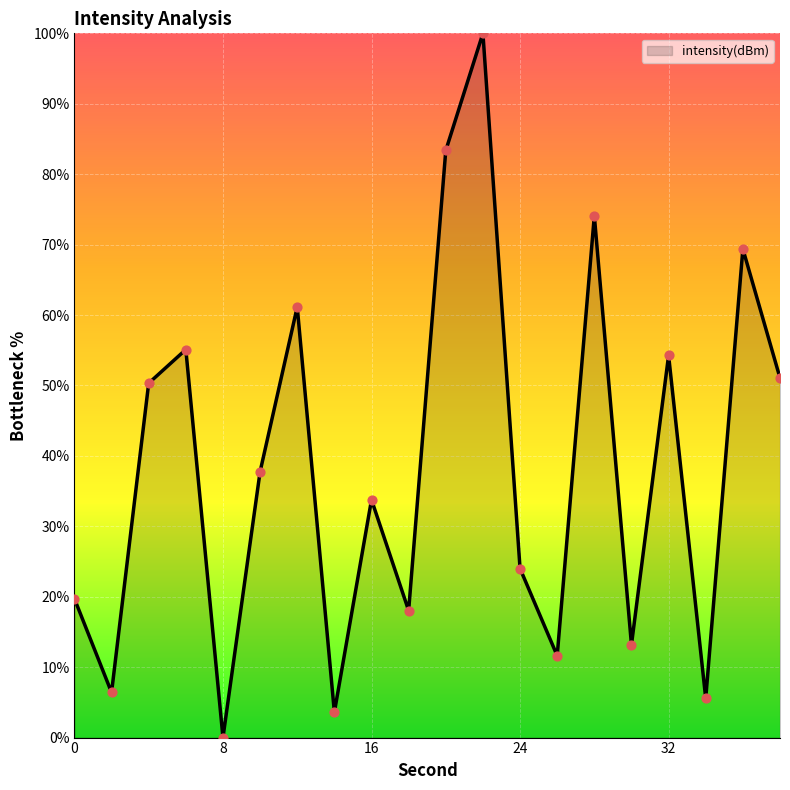

What is the maximum value shown in the chart?

100.0